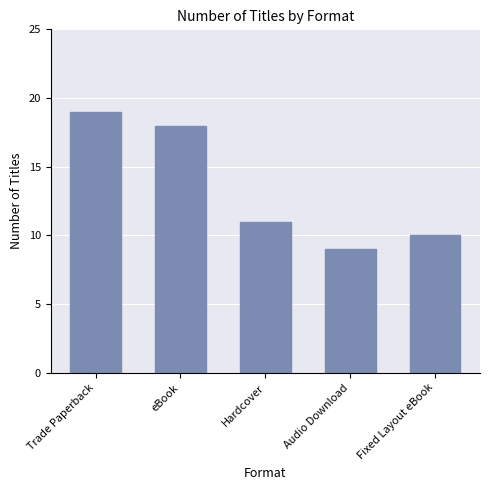

Read the value at Hardcover.

11